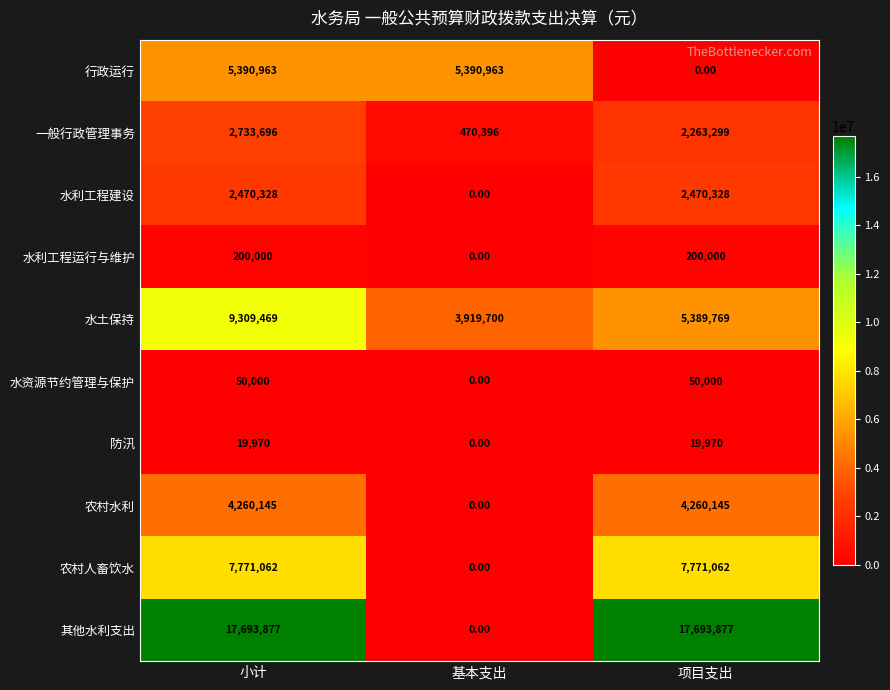

What is the average value of the 行政运行 series?

3593975